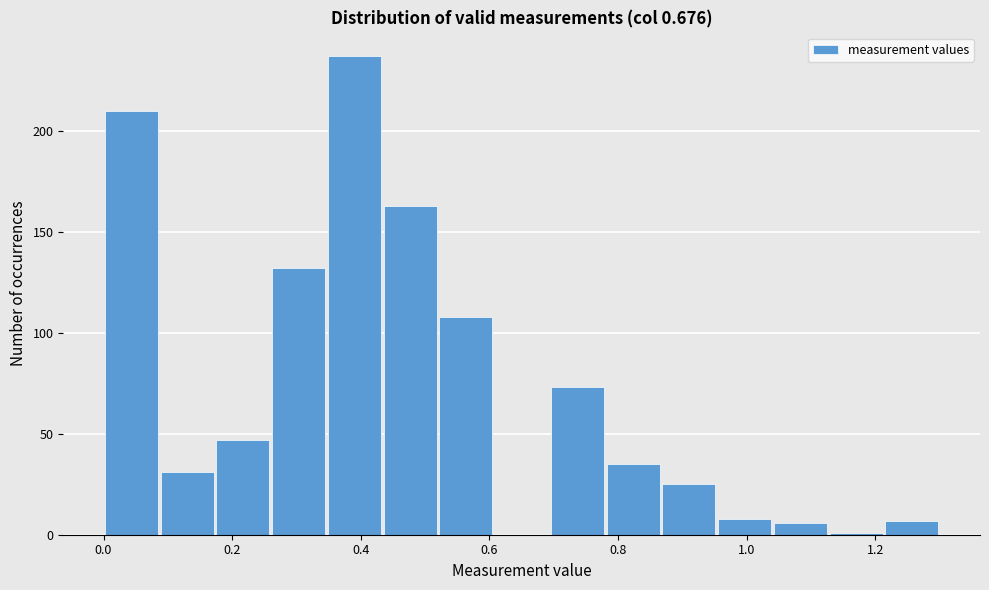

What is the height of the bar covering 0.34 to 0.44 on the x-axis? Neither the bar edges nor the heights are printed on the chart, so give them approximately, as read against the axes.

235